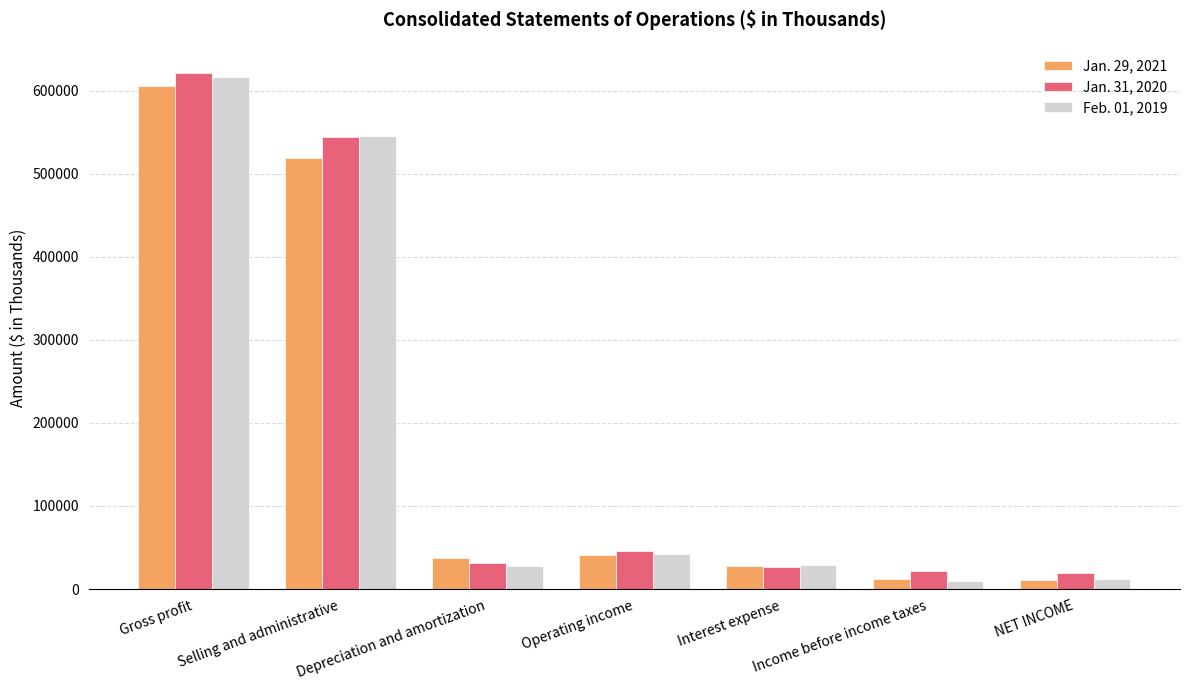

At Gross profit, list the series in order from smallest to largest.

Jan. 29, 2021, Feb. 01, 2019, Jan. 31, 2020